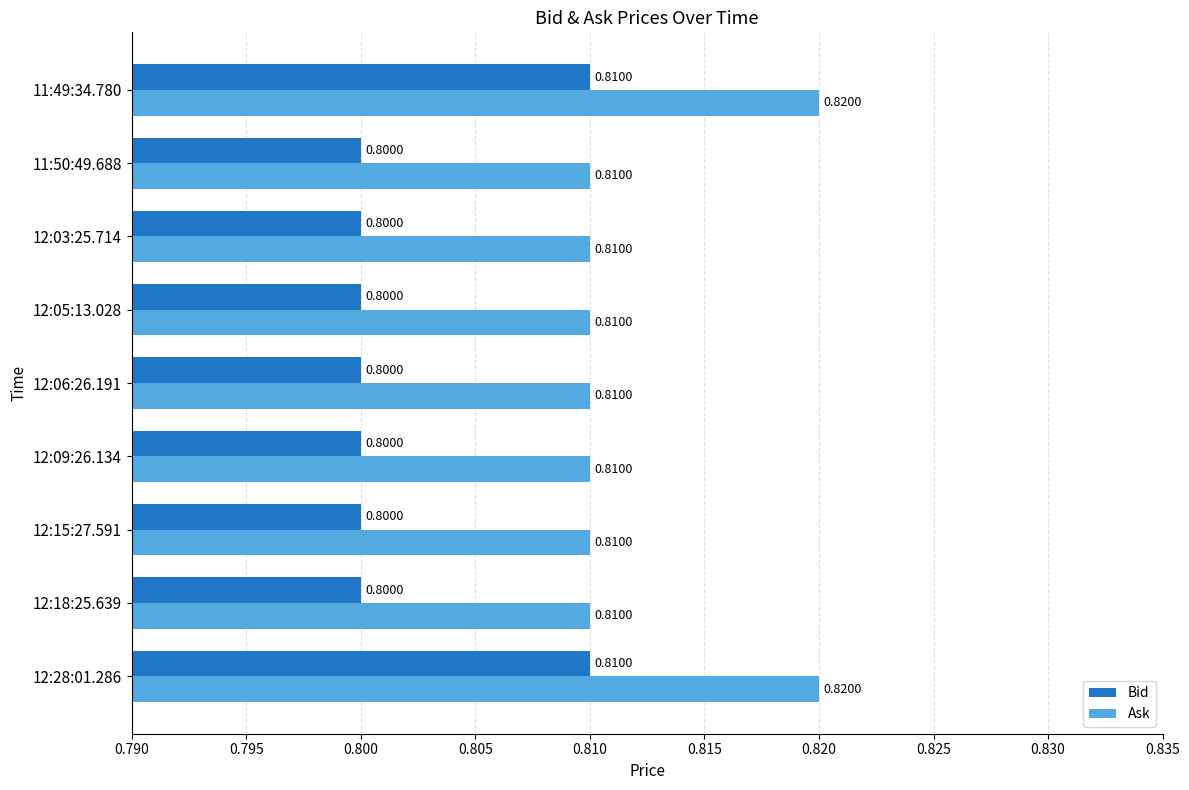

What is the average value of the Ask series?

0.8